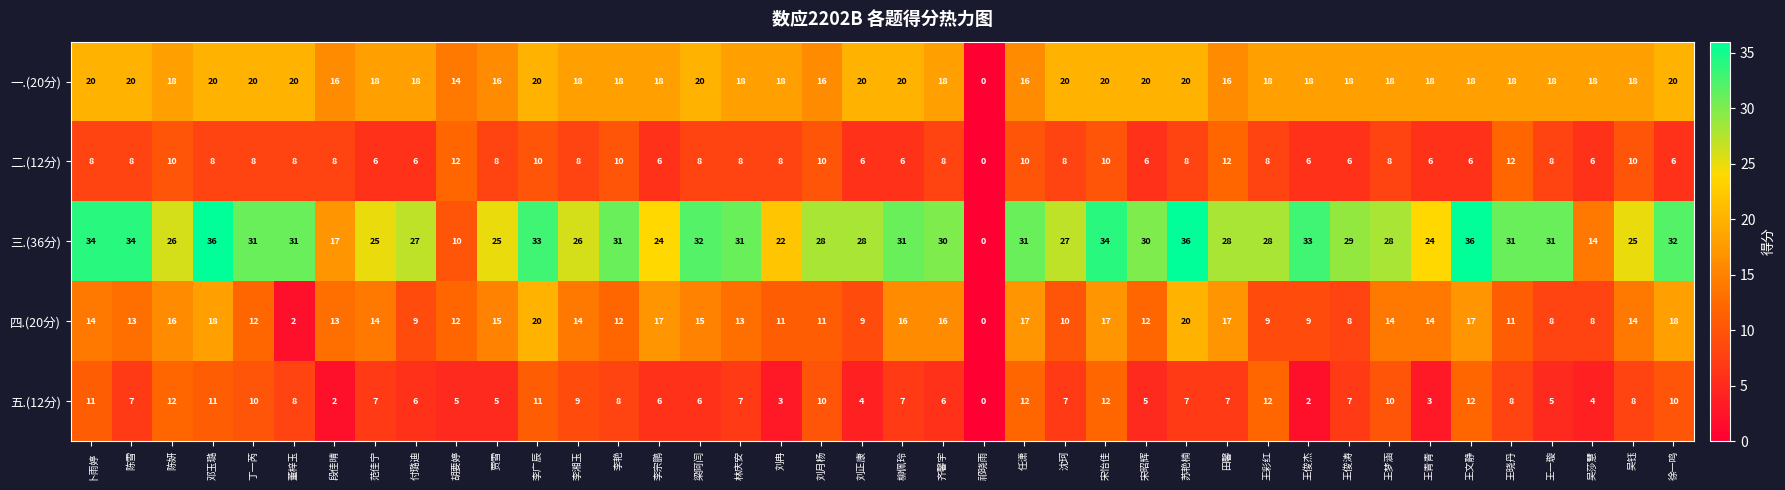

Where is 四.(20分) nearest to the value 10?

沈珂